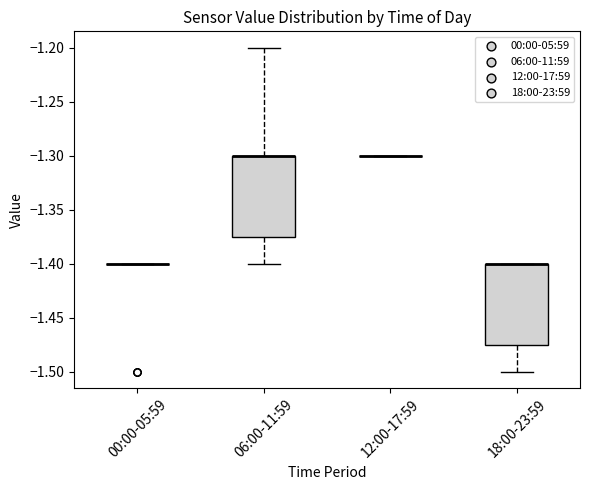

Reading left to right, read every box against the y-axis: the position of its median line, the range the box covers, and the ends of its whiskers. The values are not printed on the chart, so give them approximately, as read against the axis.

00:00-05:59: box collapsed to a line at -1.400, whiskers -1.400 to -1.400
06:00-11:59: median -1.300 (drawn on the box's upper edge), box -1.375 to -1.300, whiskers -1.400 to -1.200
12:00-17:59: box collapsed to a line at -1.300, whiskers -1.300 to -1.300
18:00-23:59: median -1.400 (drawn on the box's upper edge), box -1.475 to -1.400, whiskers -1.500 to -1.400